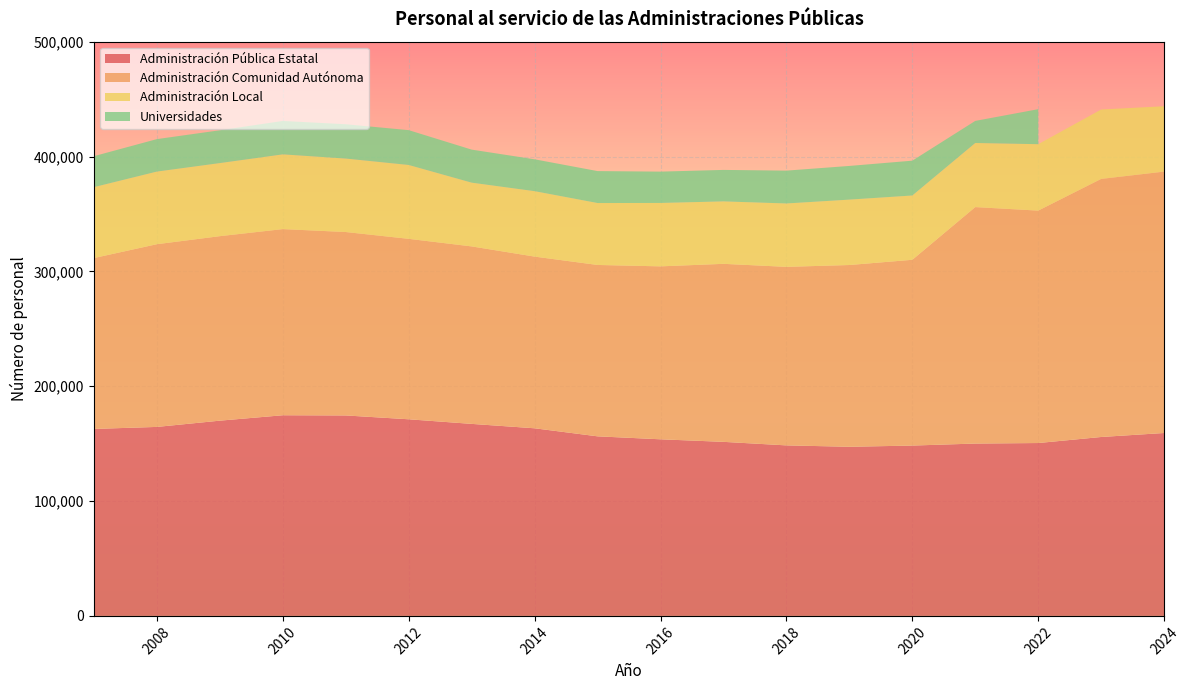

Reading left to right, list all the values displayed in this chart.

Administración Pública Estatal: 162810	164557	170007	174716	174546	171205	167197	163361	156353	153772	151549	148471	147265	148317	150066	150523	155783	159266
Administración Comunidad Autónoma: 148789	159097	160636	162078	159702	157108	154530	149479	149220	150587	155004	155452	158259	161756	205881	202369	224713	227591
Administración Local: 61751	63237	63639	65078	63965	64315	55511	56984	53925	55206	54380	55191	56947	55996	55834	57839	60444	56920
Universidades: 26959	28267	28566	29099	29882	30325	28760	27742	27802	27269	27401	28588	29328	30307	19224	30482	0	0